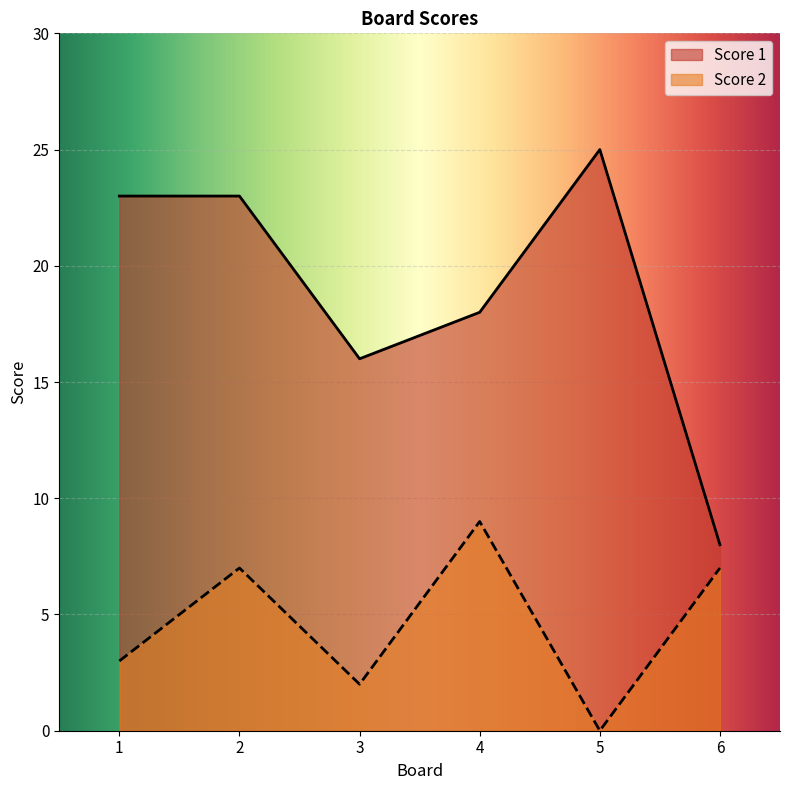

List the labels in order of Score 2 value, largest first.

4, 2, 6, 1, 3, 5